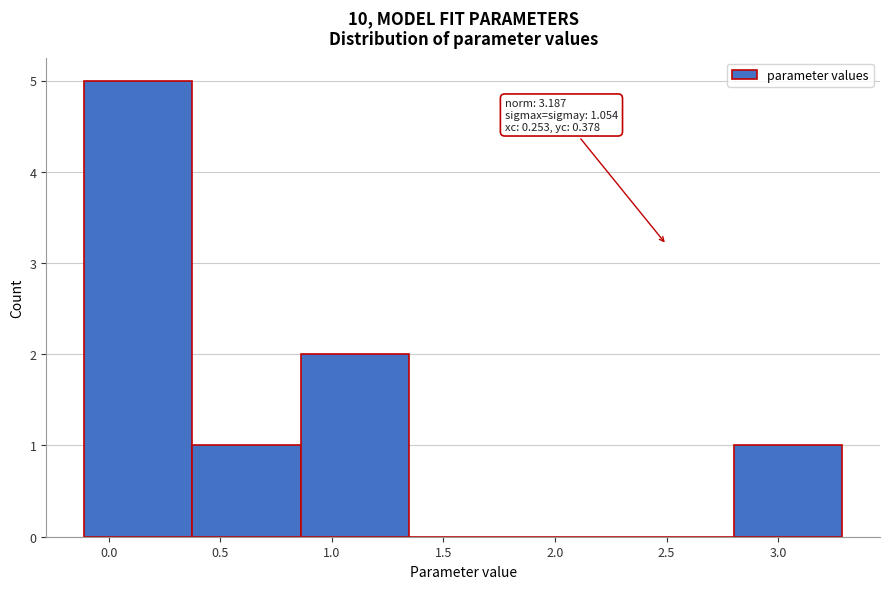

Over which range of the x-axis is the bar tallest?

-0.10 to 0.40